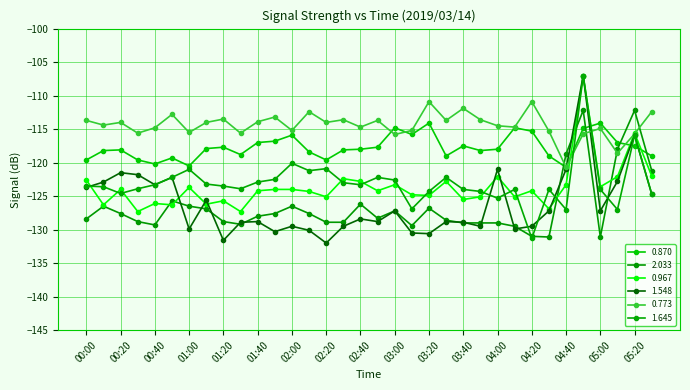

How many series are shown in this chart?

6